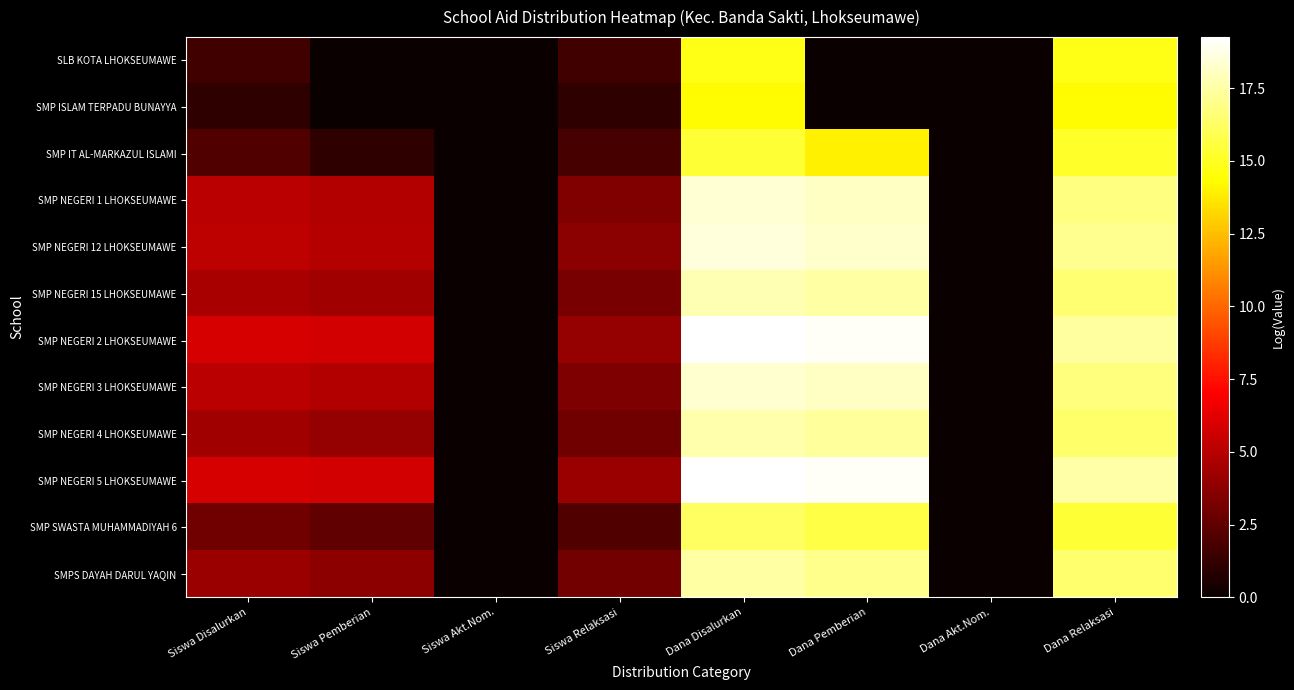

At how many categories does at least one series exceed 17?

3